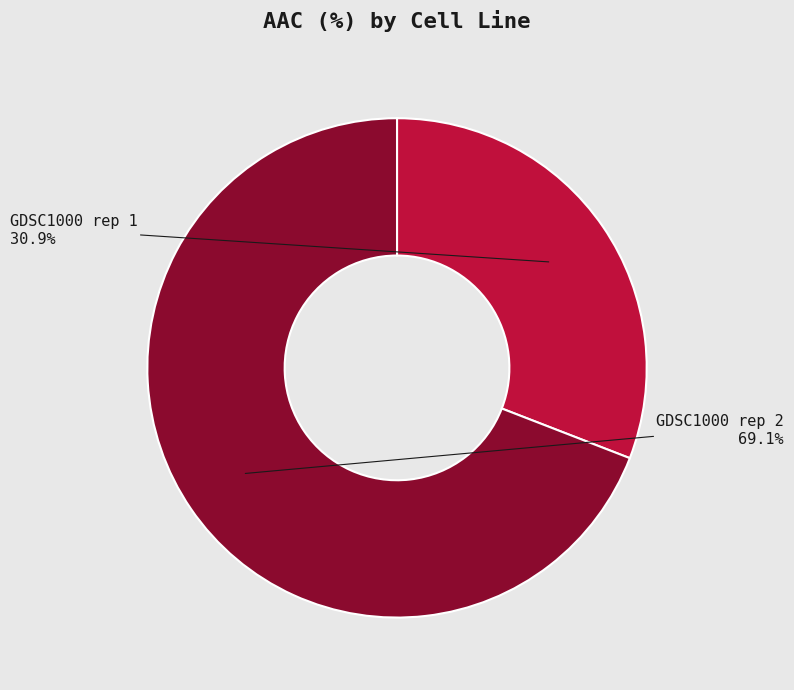

How many segments does this pie chart have?

2